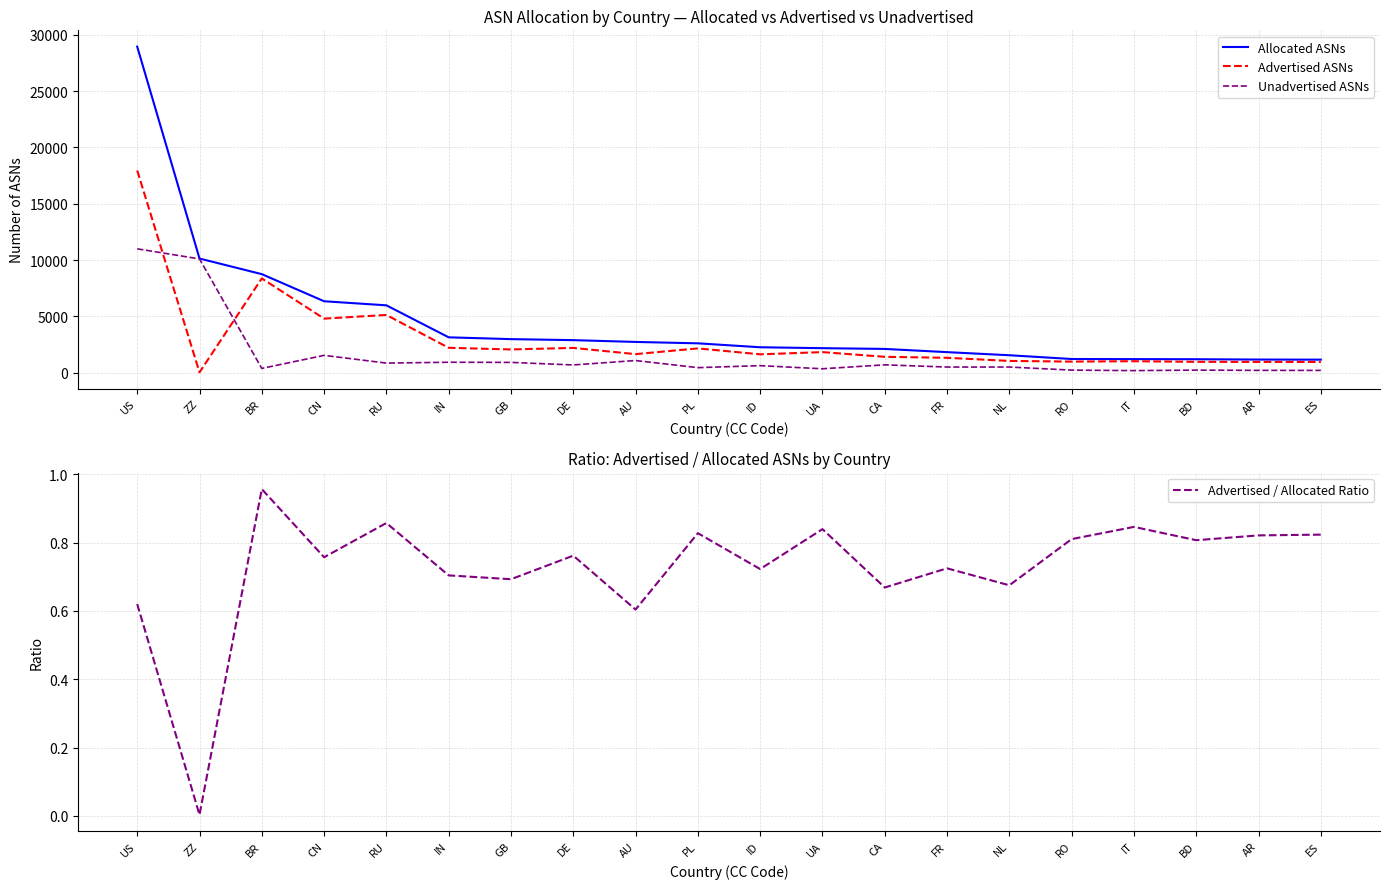

What is the difference between the maximum and minimum values in the Advertised ASNs series?

17920